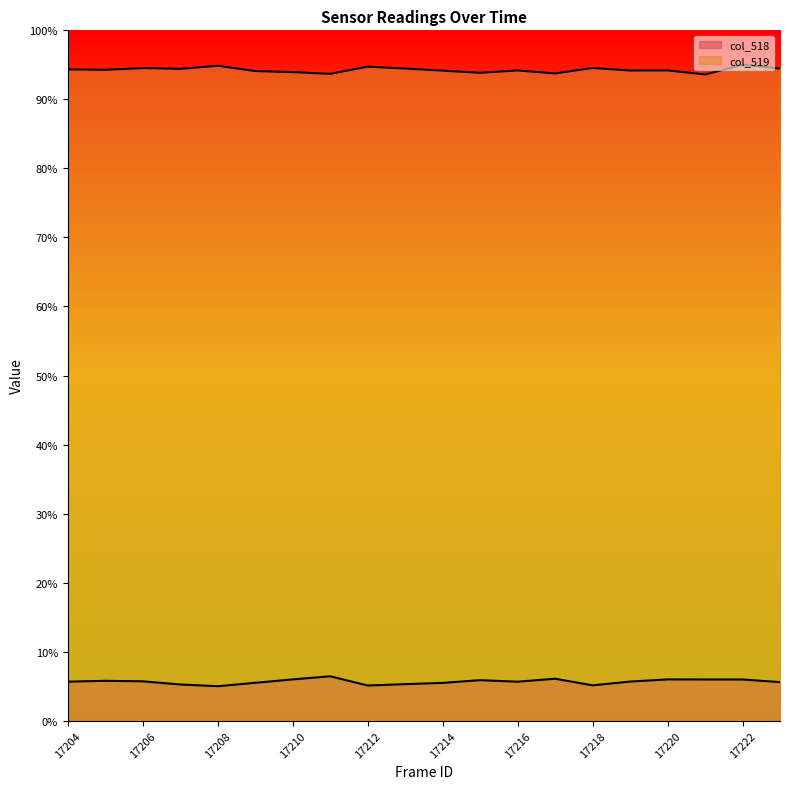

How many lines are shown in the chart?

2